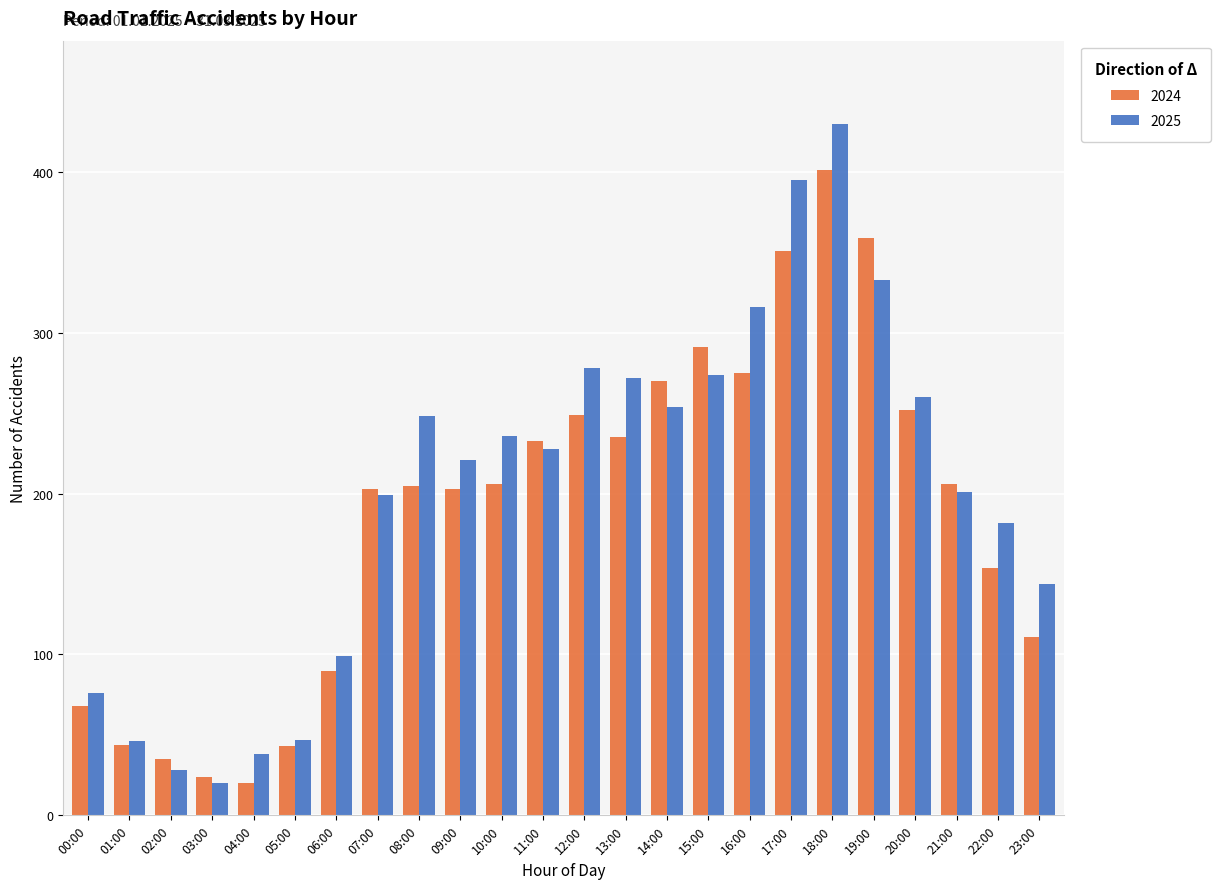

List the series in order of their peak value, highest first.

2025, 2024